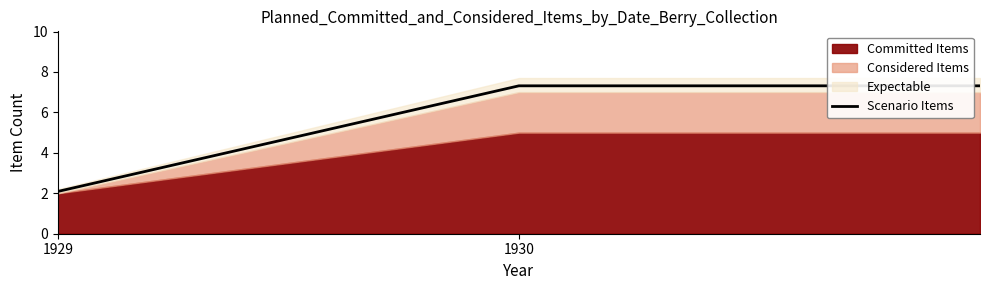

What is the minimum value for Scenario Items?

2.1